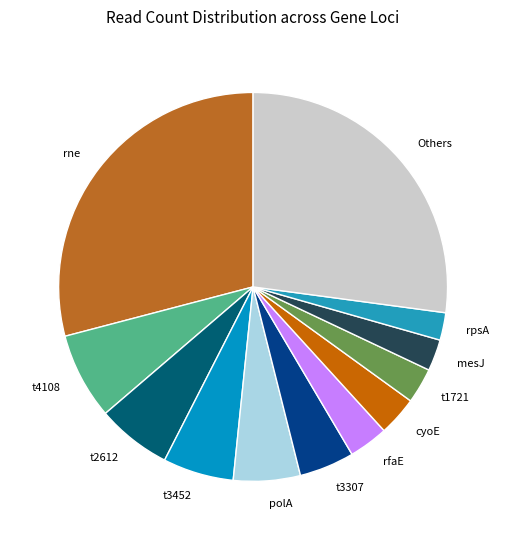

How many slices are in this pie chart?

12